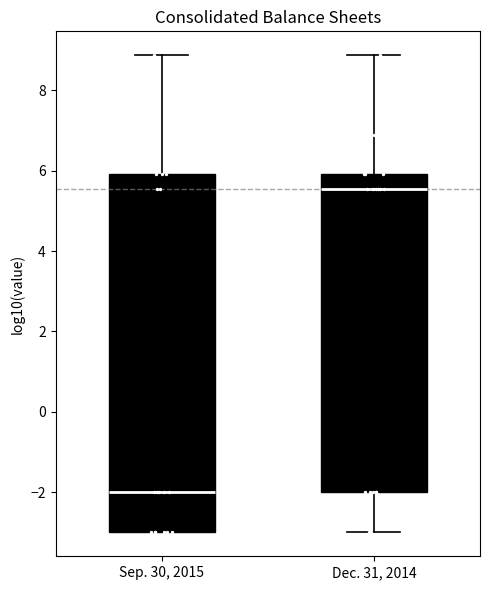

Which box's median line is the highest?

Dec. 31, 2014